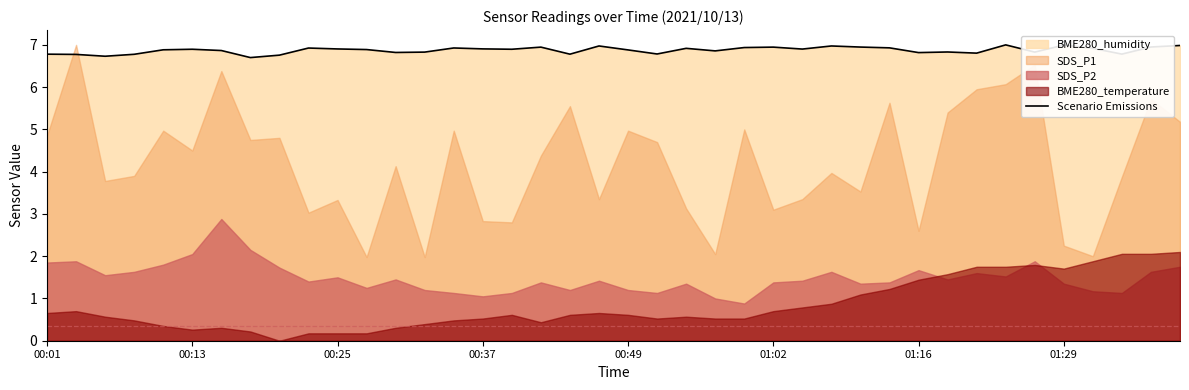

The value of Scenario Emissions at 00:25 is 1.5. True or false?

False